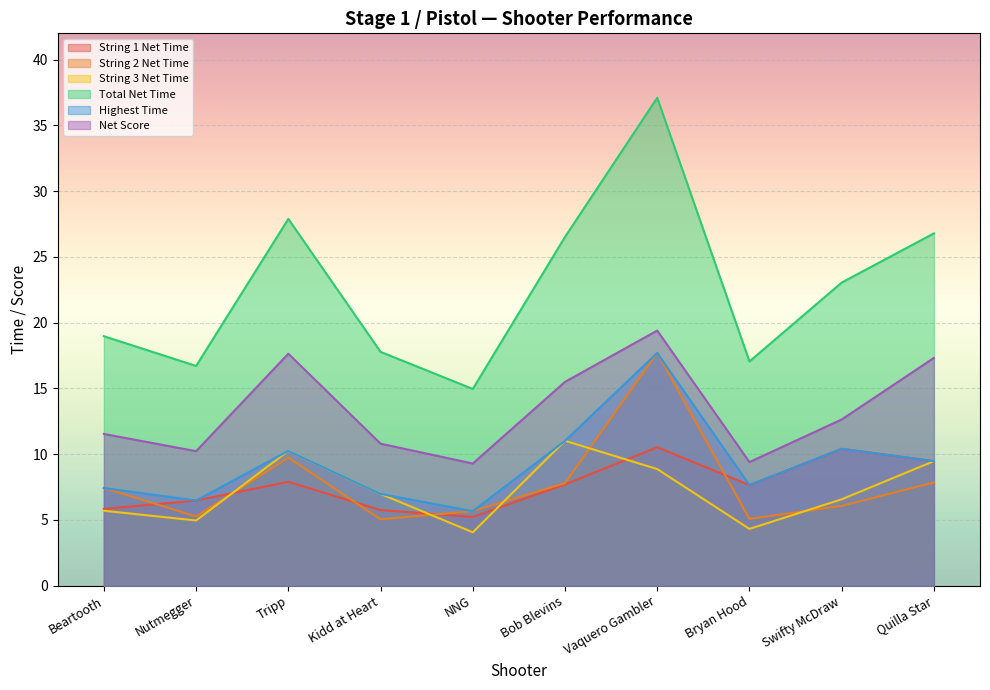

What is the spread (max minus min) of values at Tripp?

20.0